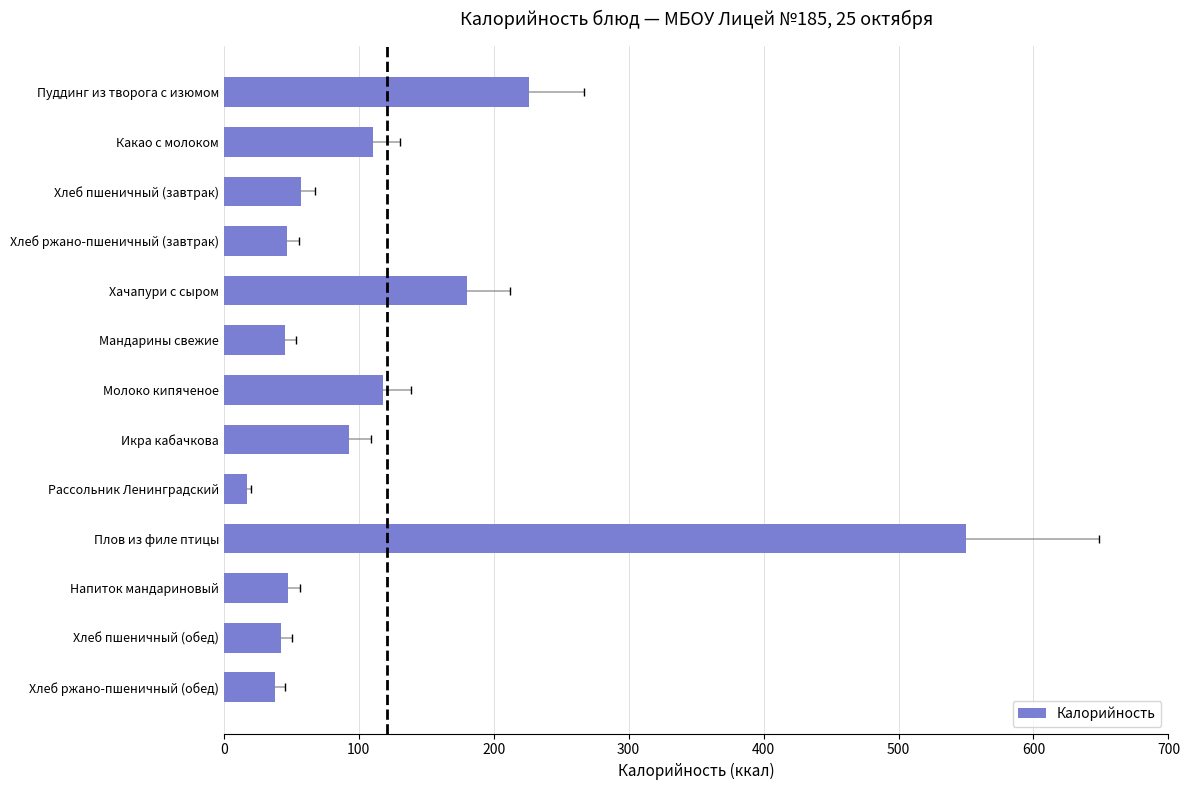

What is the label of the 6th bar from the top?

Мандарины свежие